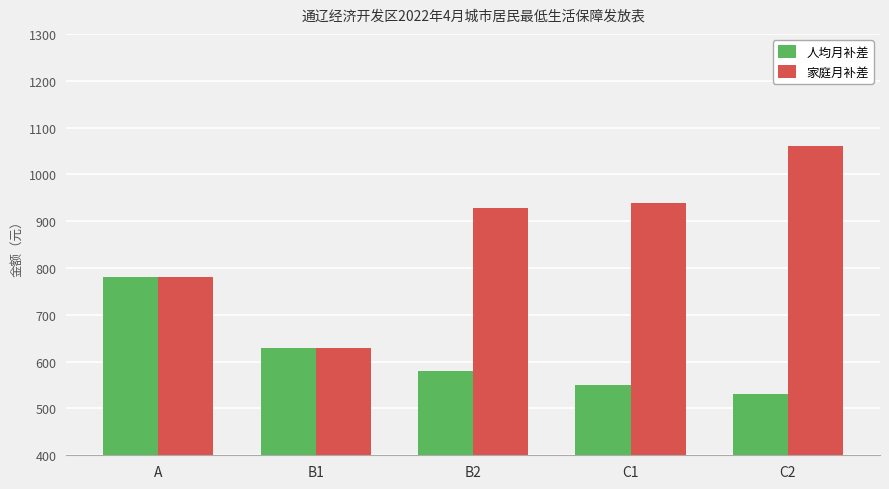

Rank the series by their average value, from lowest to highest.

人均月补差, 家庭月补差